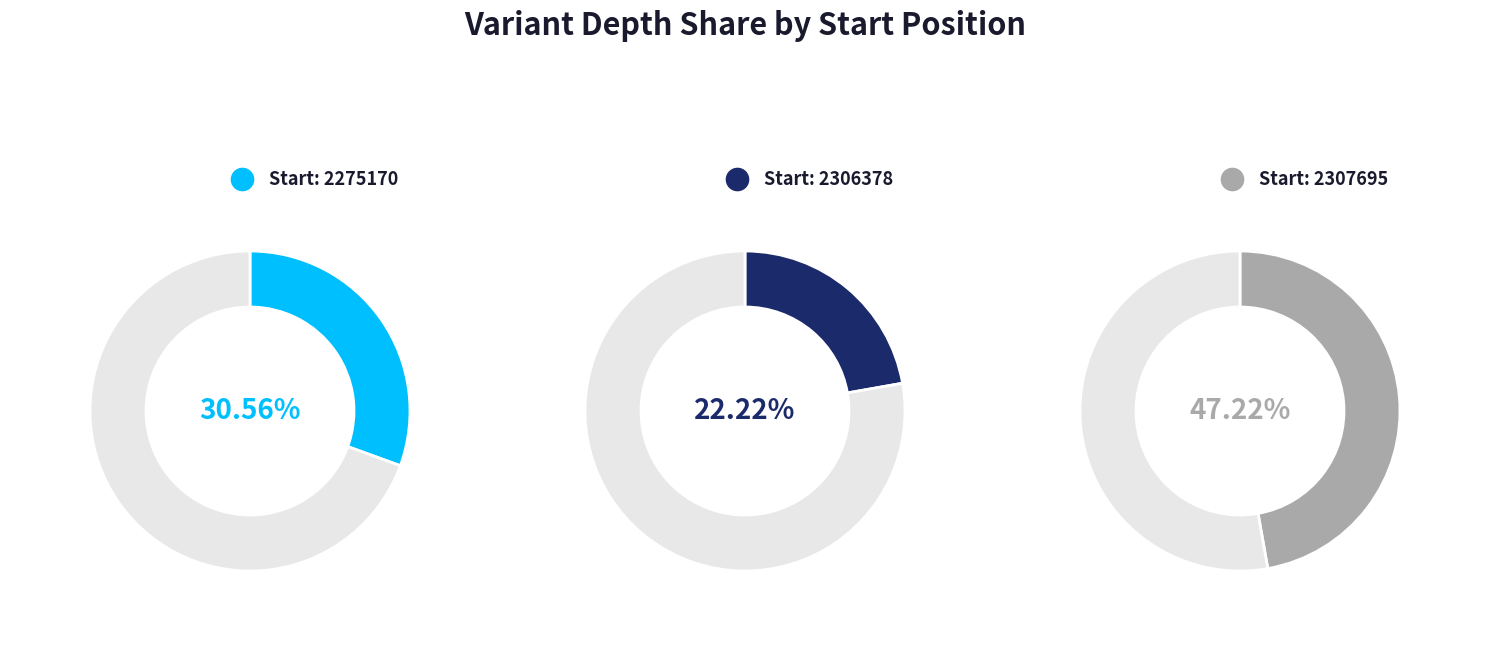

True or false: 2275170 accounts for 31% of the total.

True